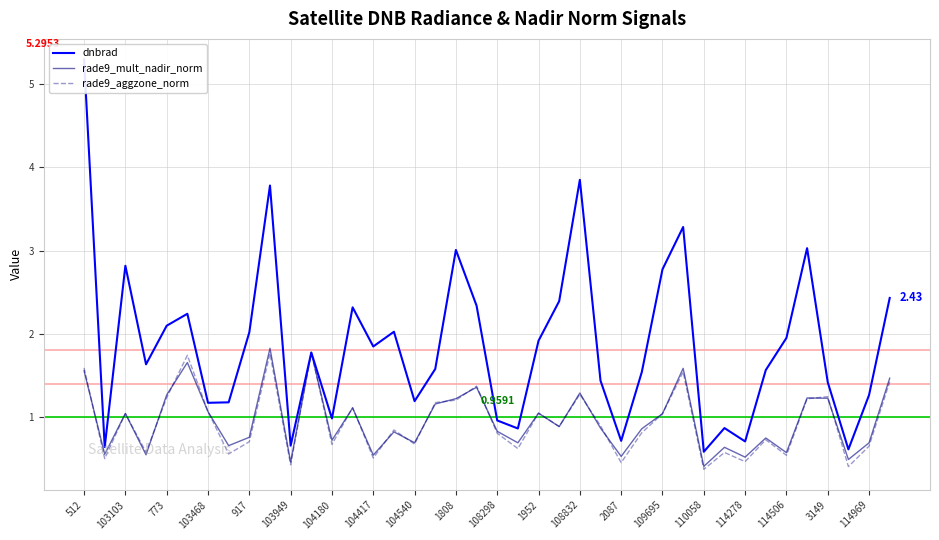

What is the maximum value shown in the chart?

5.3